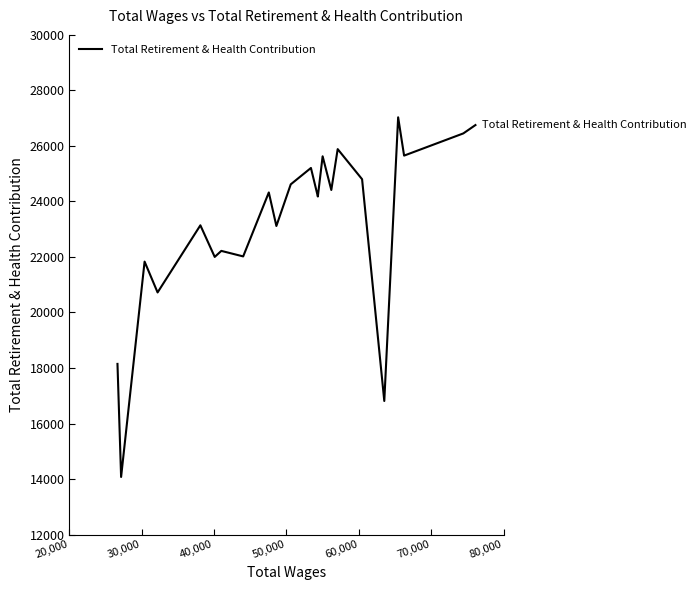

How many interior local valleys (lower than both neighbors) does the data have?

9